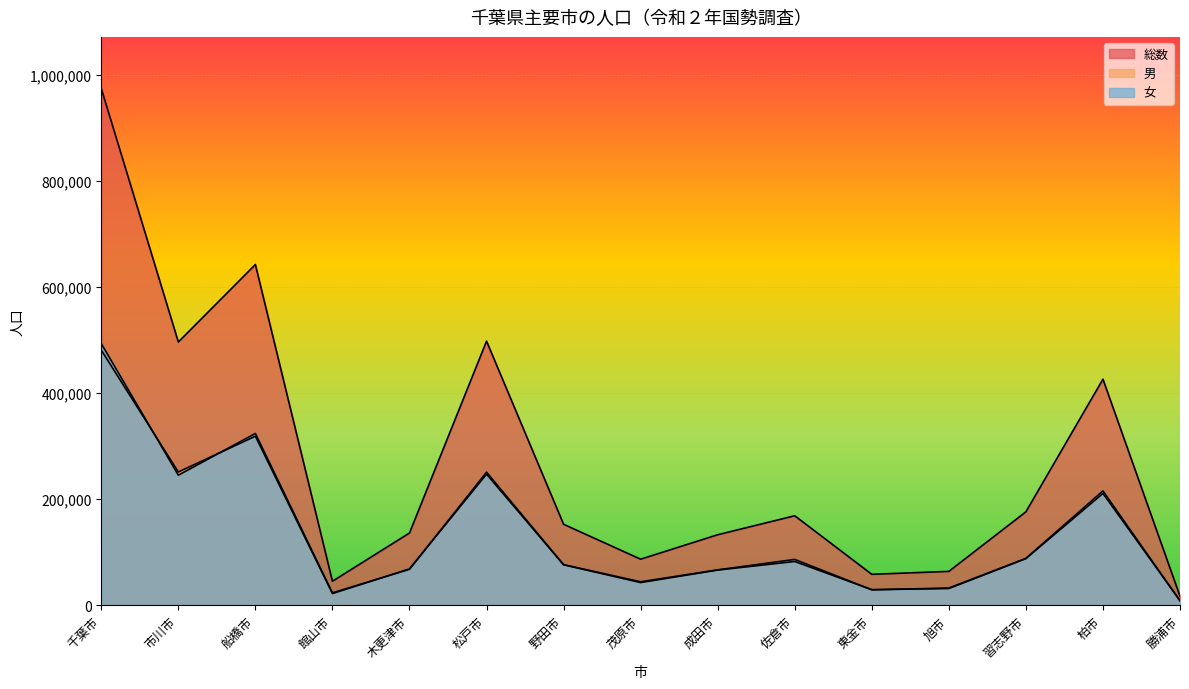

What is the average value of the 男 series?

134966